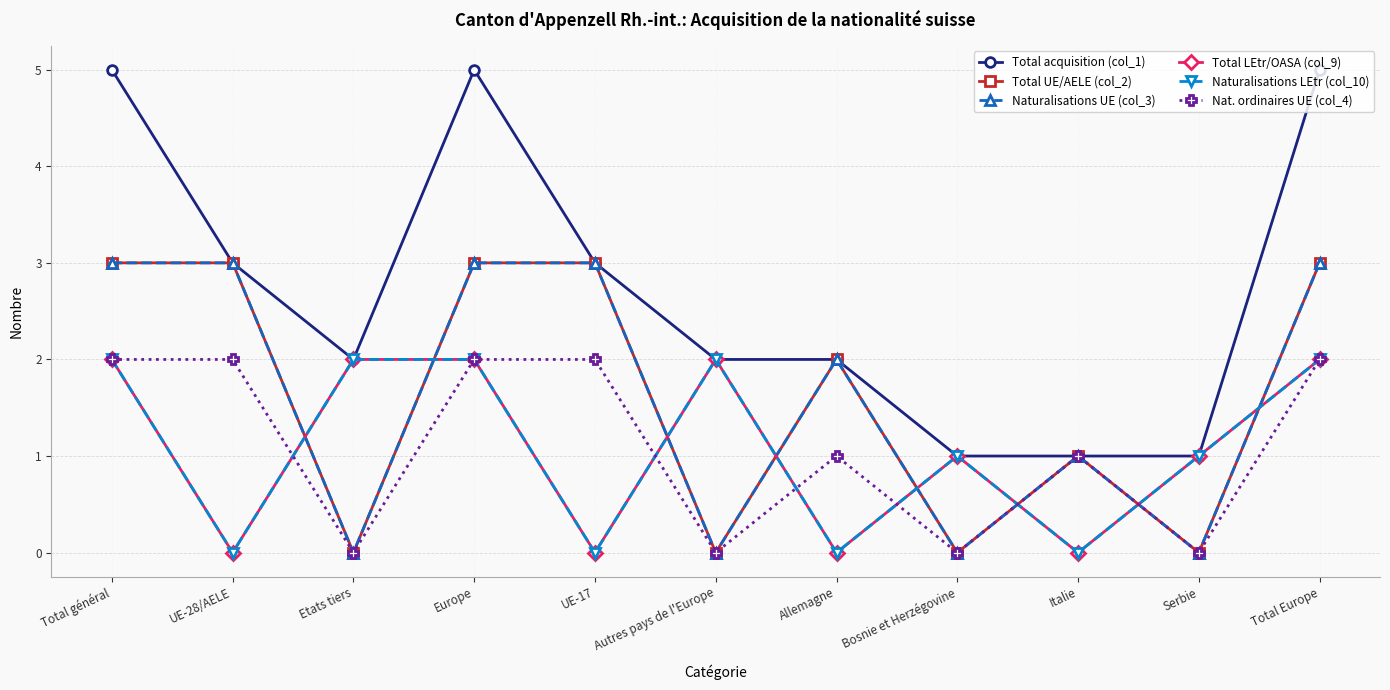

Rank the series by their maximum value, from highest to lowest.

Total acquisition (col_1), Total UE/AELE (col_2), Naturalisations UE (col_3), Total LEtr/OASA (col_9), Naturalisations LEtr (col_10), Nat. ordinaires UE (col_4)